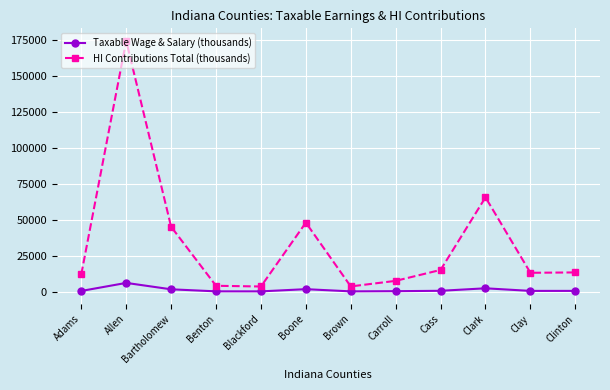

Rank the series at Bartholomew from highest to lowest value.

HI Contributions Total (thousands), Taxable Wage & Salary (thousands)